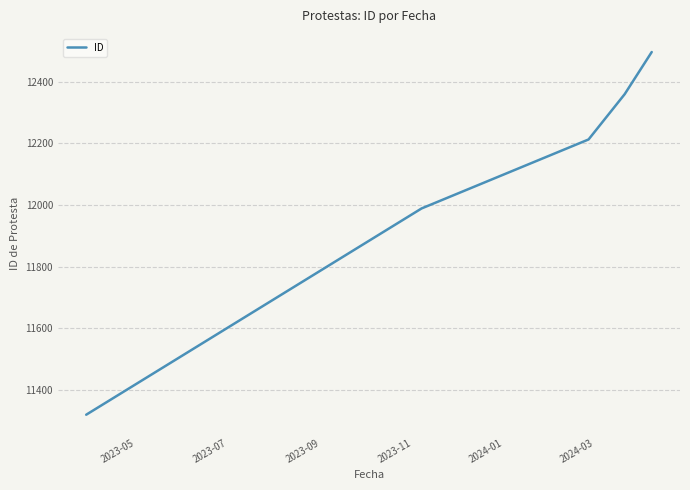

What is the sum of all values?

60378